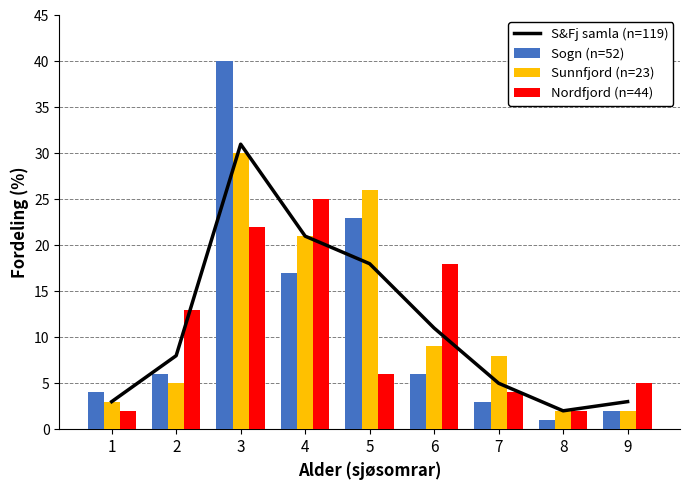

Rank the categories by Nordfjord (n=44) value from highest to lowest.

4, 3, 6, 2, 5, 9, 7, 1, 8